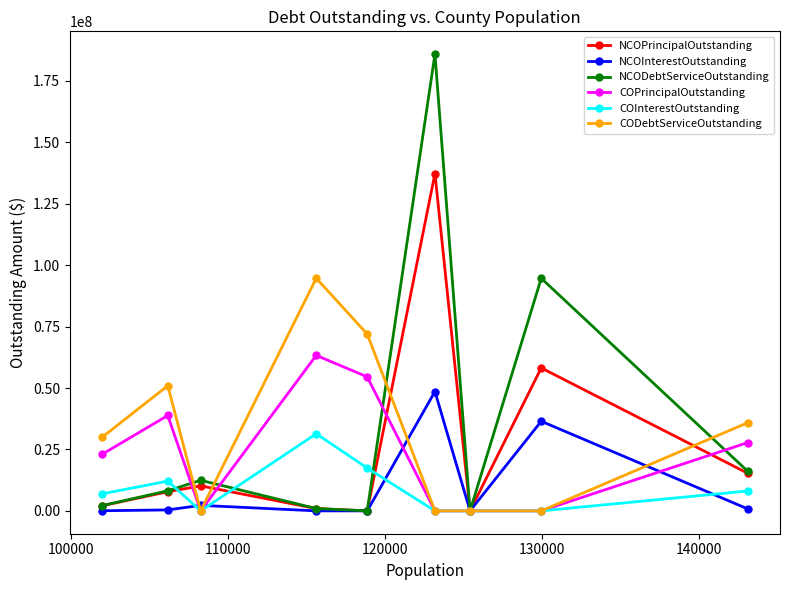

List the series in order of their peak value, highest first.

NCODebtServiceOutstanding, NCOPrincipalOutstanding, CODebtServiceOutstanding, COPrincipalOutstanding, NCOInterestOutstanding, COInterestOutstanding